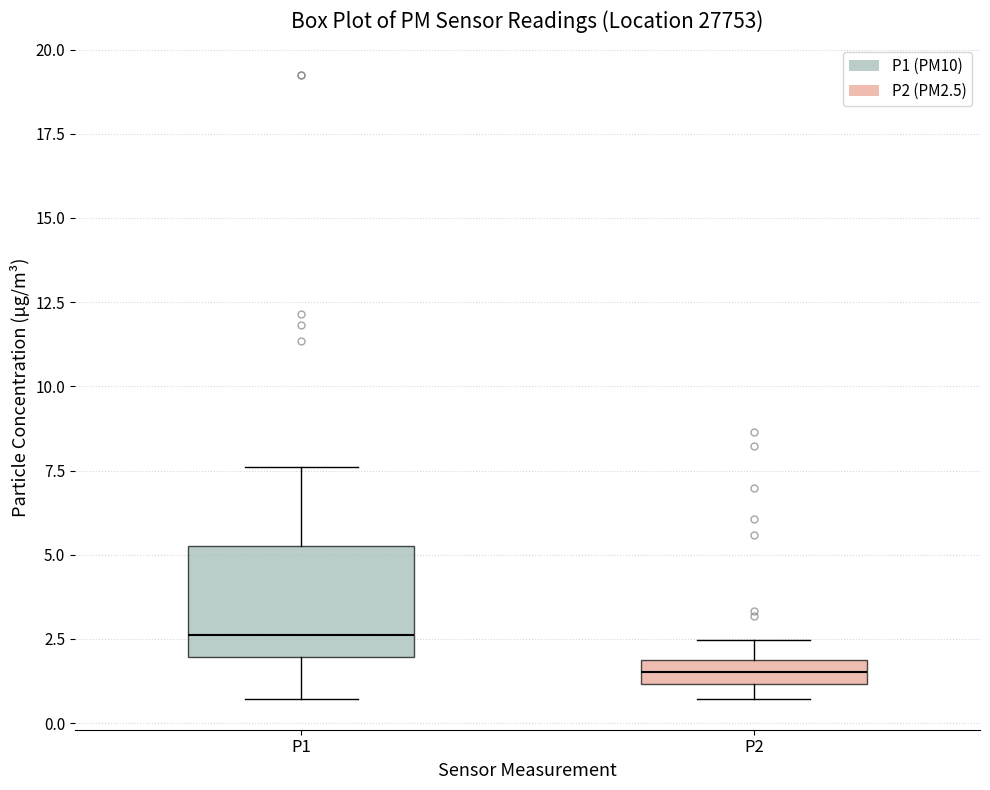

Which box has the highest median line?

P1